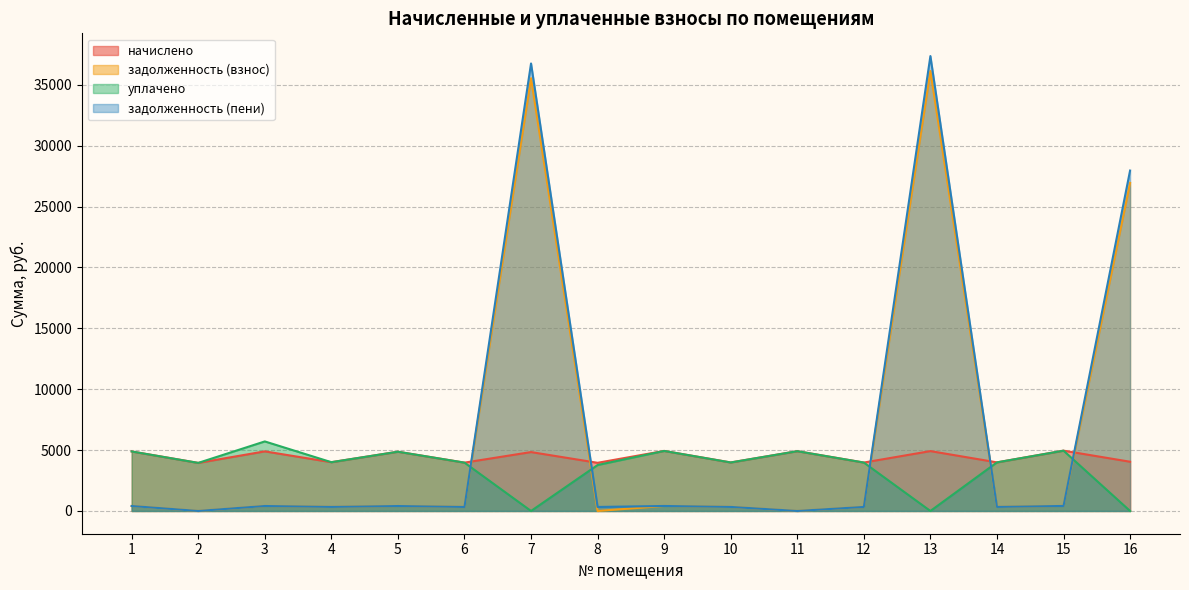

What is the difference between the highest and lowest values at 2?

3947.9